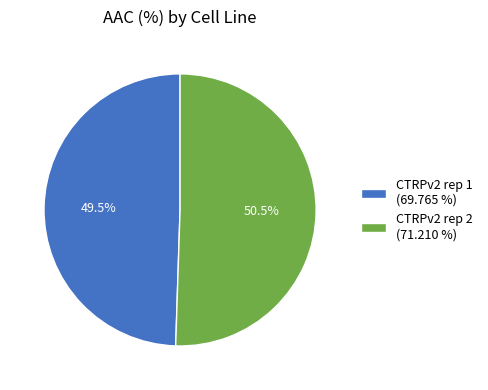

True or false: CTRPv2 rep 1 accounts for 36% of the total.

False